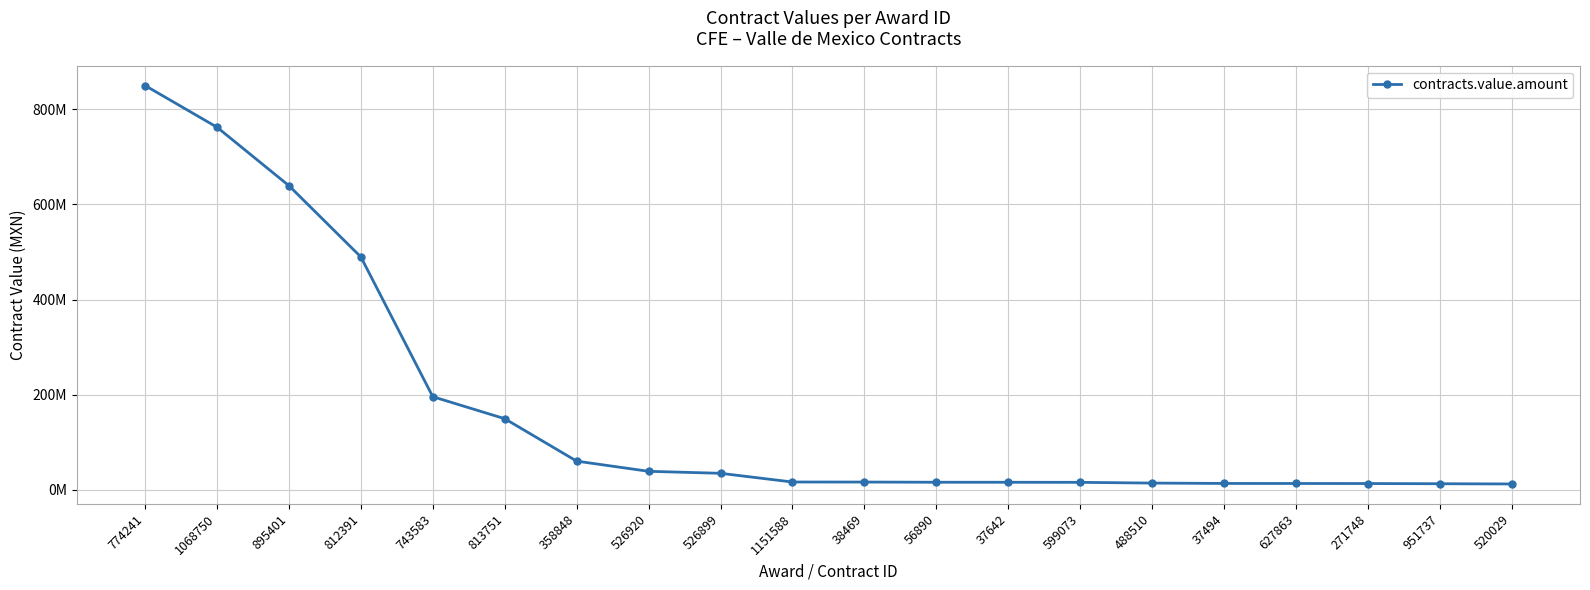

What is the label of the 6th point from the left?

813751